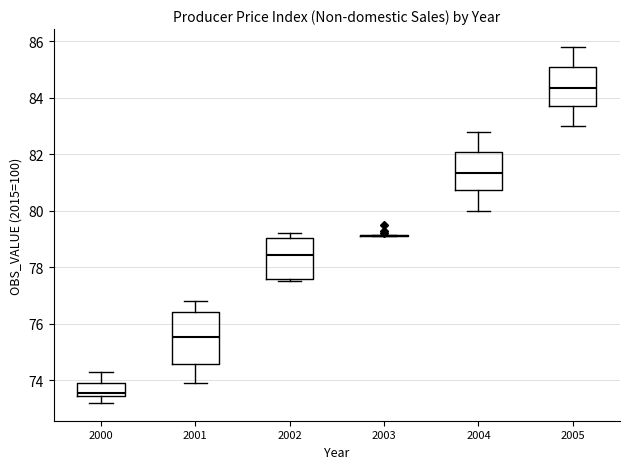

Reading left to right, read every box against the y-axis: the position of its median line, the range the box covers, and the ends of its whiskers. The values are not printed on the chart, so give them approximately, as read against the axis.

2000: median 73.6, box 73.4 to 74.0, whiskers 73.2 to 74.4
2001: median 75.6, box 74.6 to 76.4, whiskers 74.0 to 76.8
2002: median 78.4, box 77.6 to 79.0, whiskers 77.6 (just below the box's lower edge) to 79.2
2003: box collapsed to a line at 79.2, whiskers 79.2 to 79.2
2004: median 81.4, box 80.8 to 82.0, whiskers 80.0 to 82.8
2005: median 84.4, box 83.8 to 85.0, whiskers 83.0 to 85.8